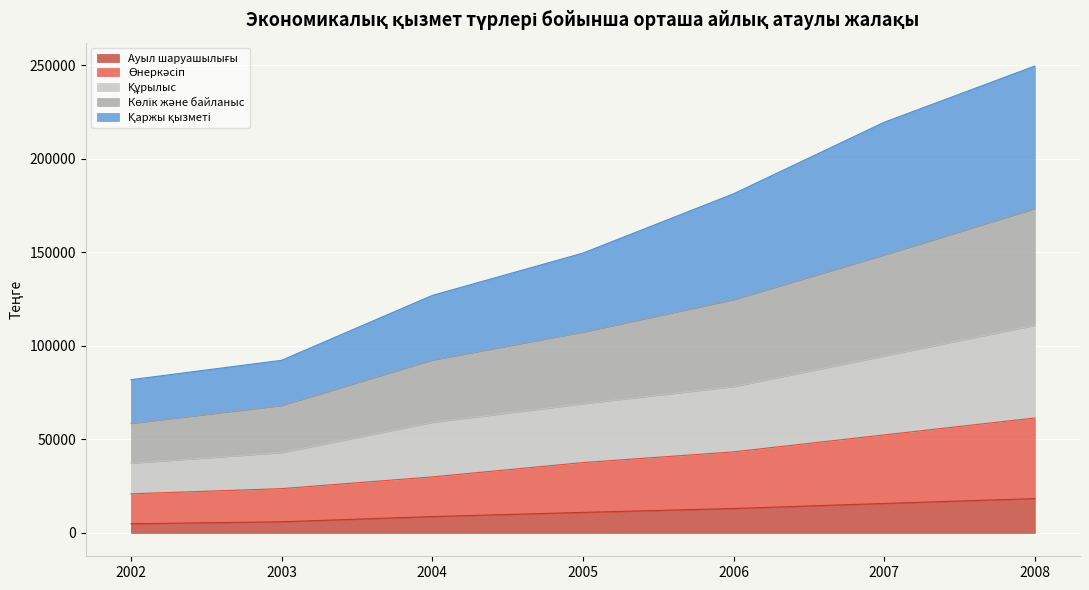

Reading left to right, transcribe all the data shown in this chart.

Ауыл шаруашылығы: 2002=4900	2003=5968	2004=8757	2005=10981	2006=13058	2007=15762	2008=18341
Өнеркәсіп: 2002=20909	2003=23670	2004=29942	2005=37584	2006=43320	2007=52377	2008=61419
Құрылыс: 2002=37282	2003=42931	2004=59072	2005=69045	2006=78197	2007=94573	2008=110944
Көлік және байланыс: 2002=58547	2003=68137	2004=92385	2005=107343	2006=124680	2007=148551	2008=173339
Қаржы қызметі: 2002=81897	2003=92238	2004=126913	2005=149527	2006=181208	2007=219437	2008=249489